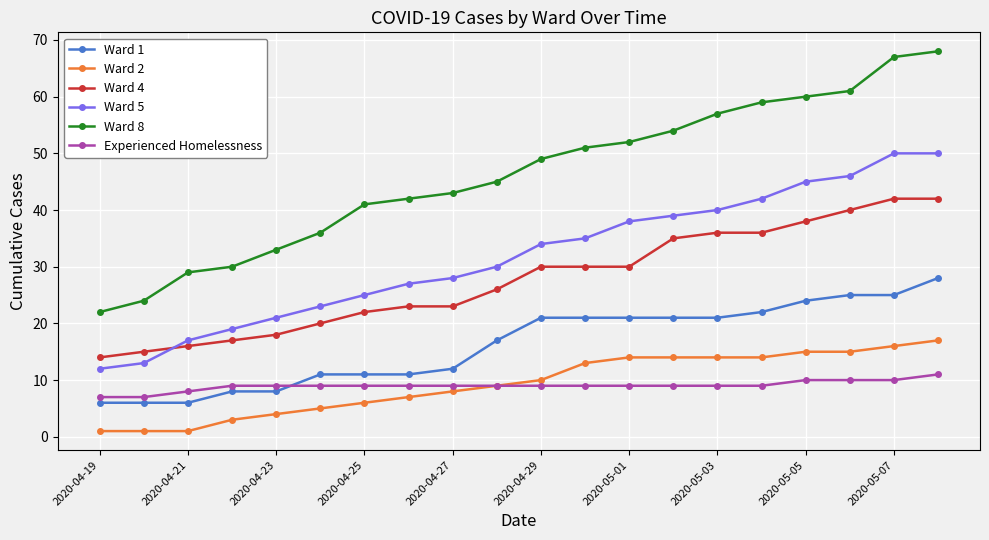

At how many categories does at least one series exceed 44?

11